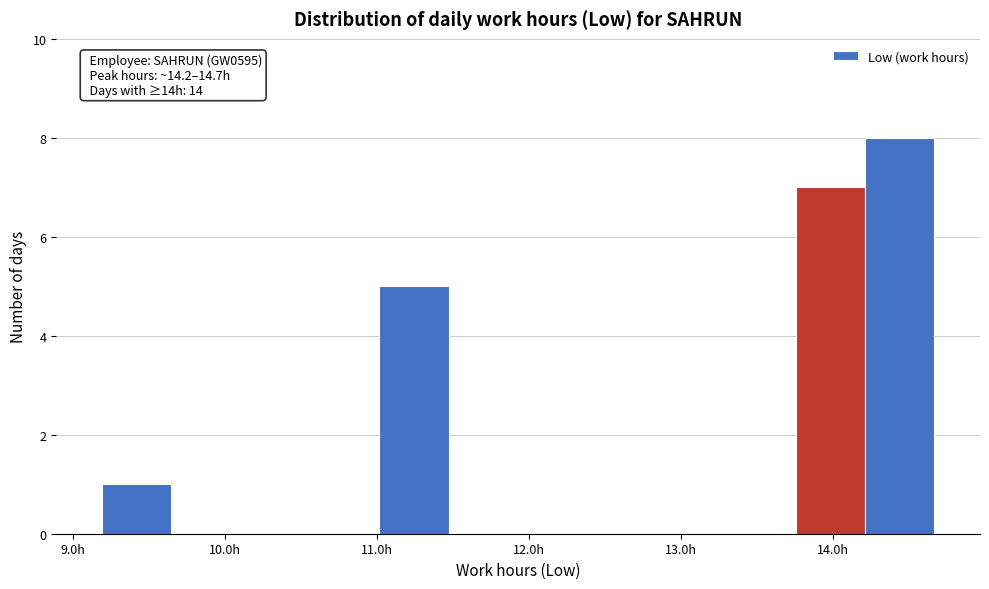

Over which range of the x-axis is the bar tallest?

14.2 to 14.7